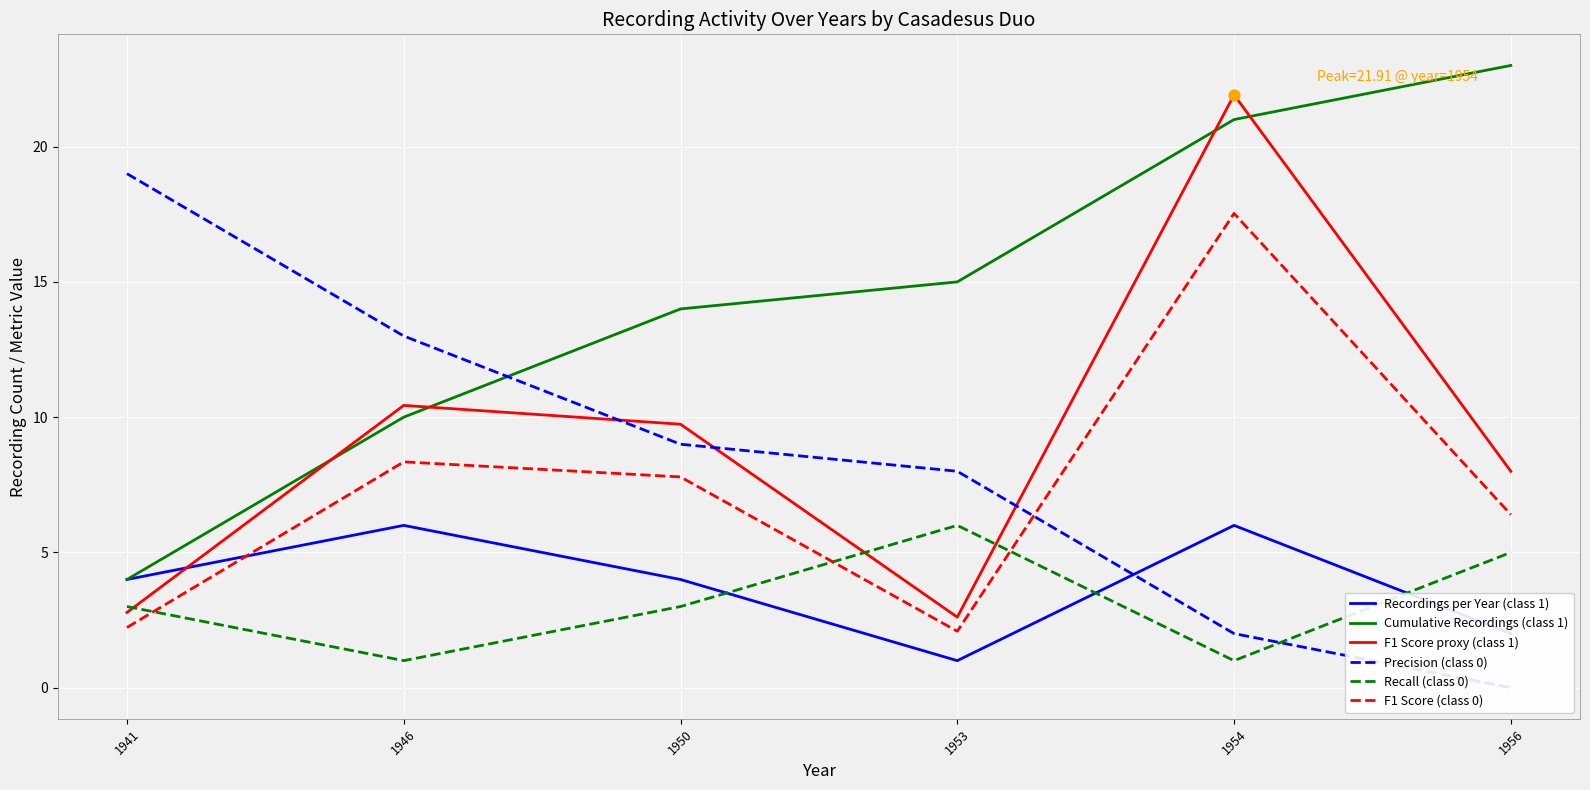

Is the value of Precision (class 0) at 1950 greater than the value of F1 Score (class 0) at 1941?

Yes